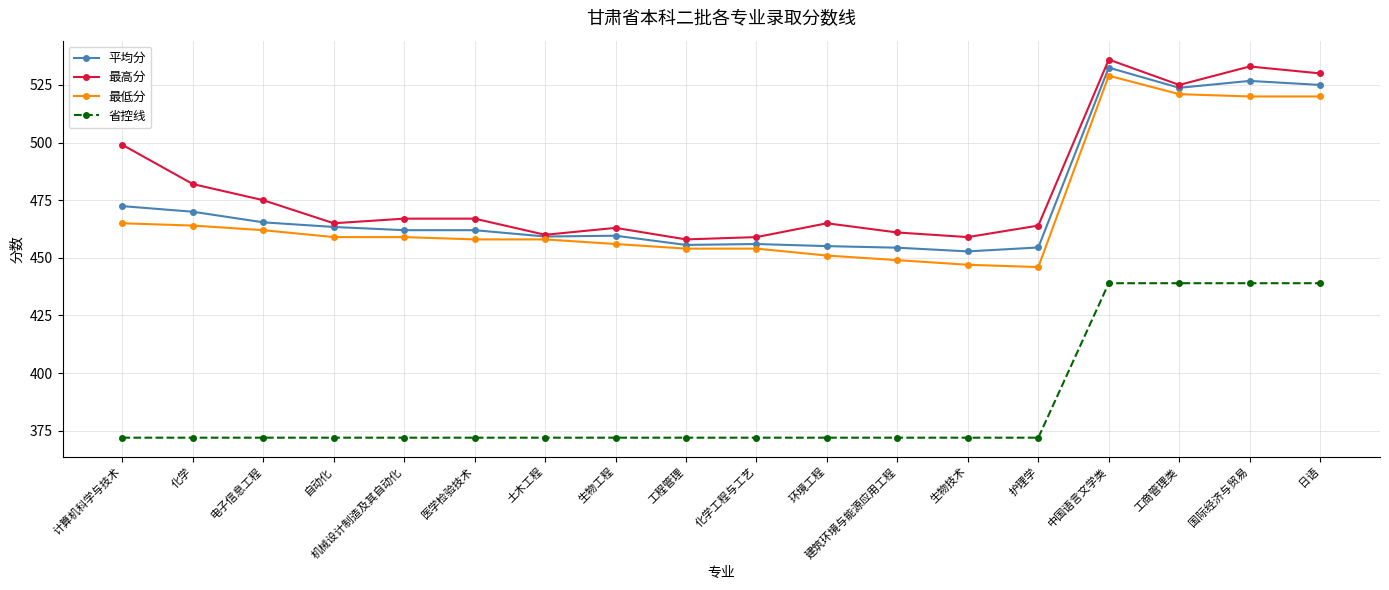

How many lines are shown in the chart?

4